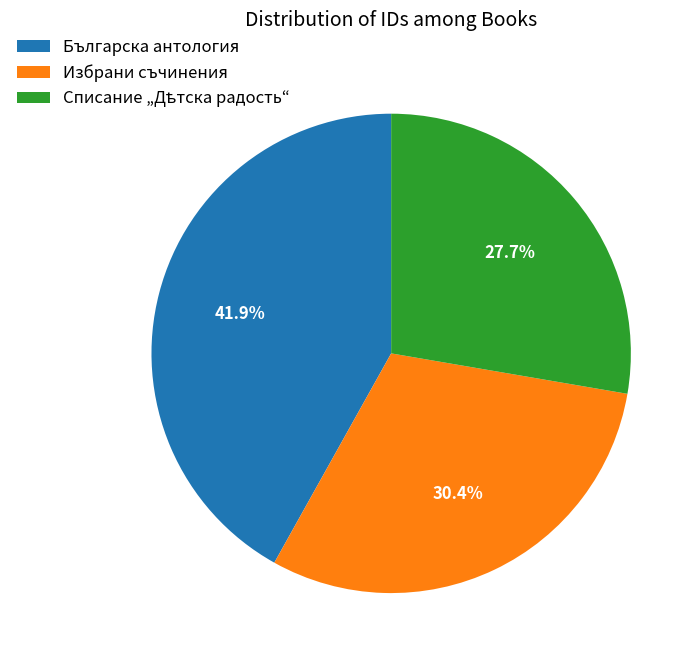

Does any single category account for the majority?

No